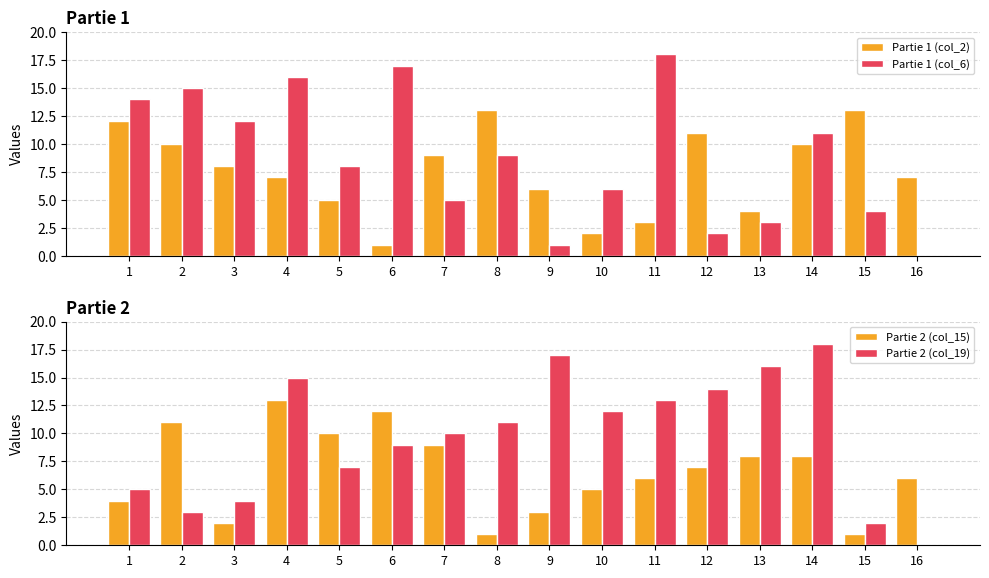

What is the value of the Partie 1 (col_2) bar at the 13th from the left?

4